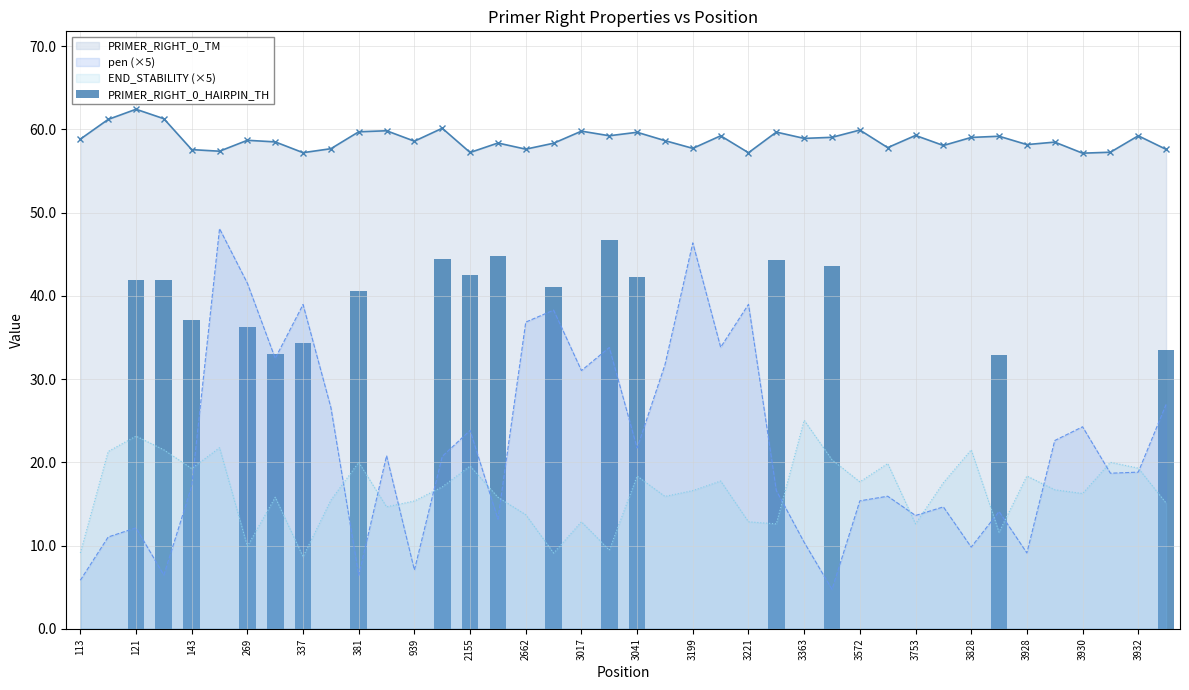

What is the lowest value of the PRIMER_RIGHT_0_TM series?

57.1